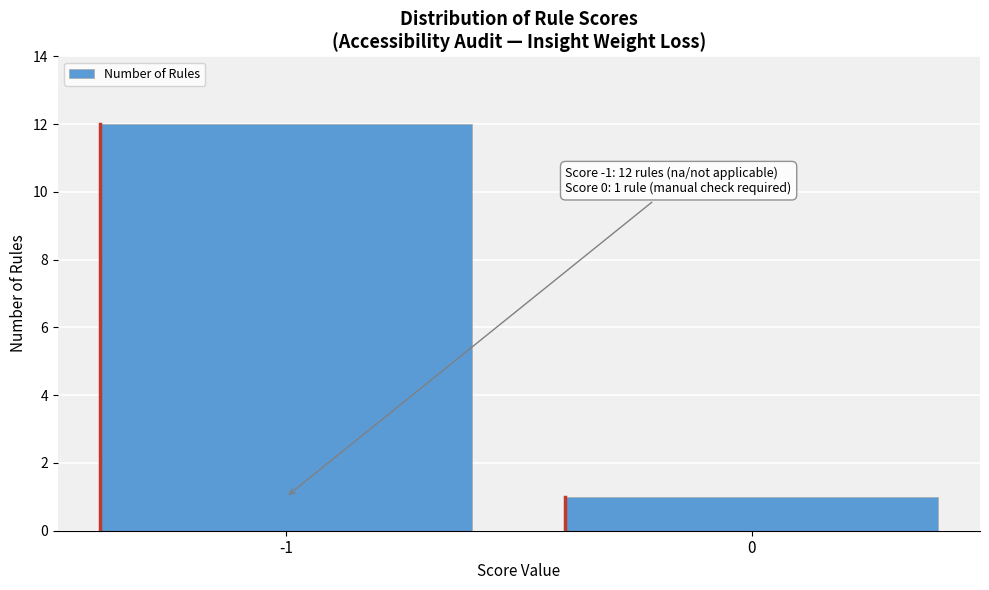

Reading right to left, what are all the values shown in this chart?

1	12